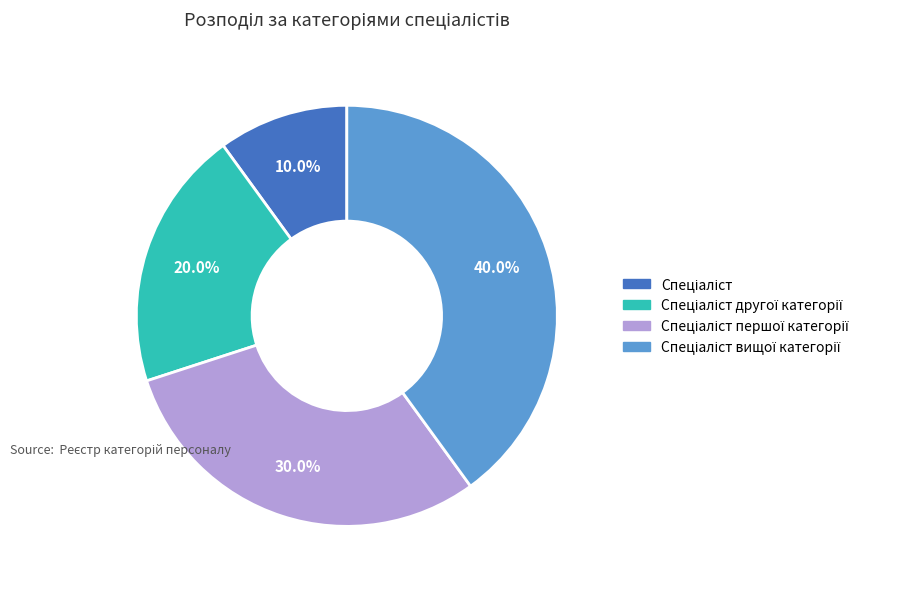

Is there a majority slice in this chart?

No